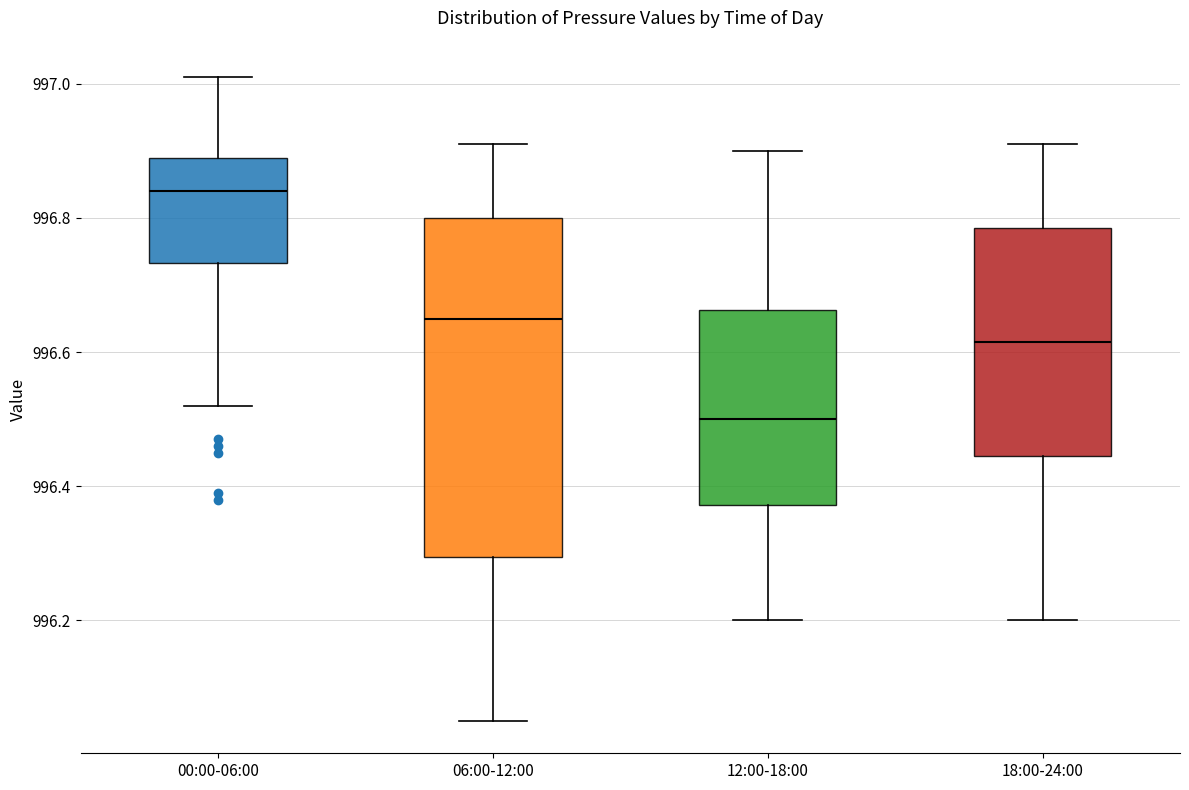

Which box's median line is the highest?

00:00-06:00